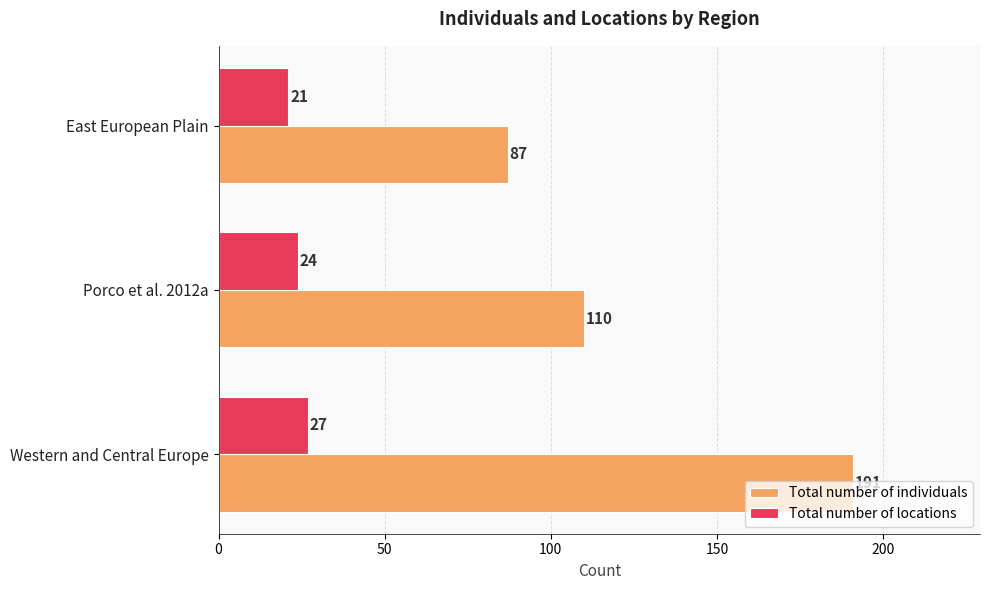

Which category has the highest value in the Total number of individuals series?

Western and Central Europe